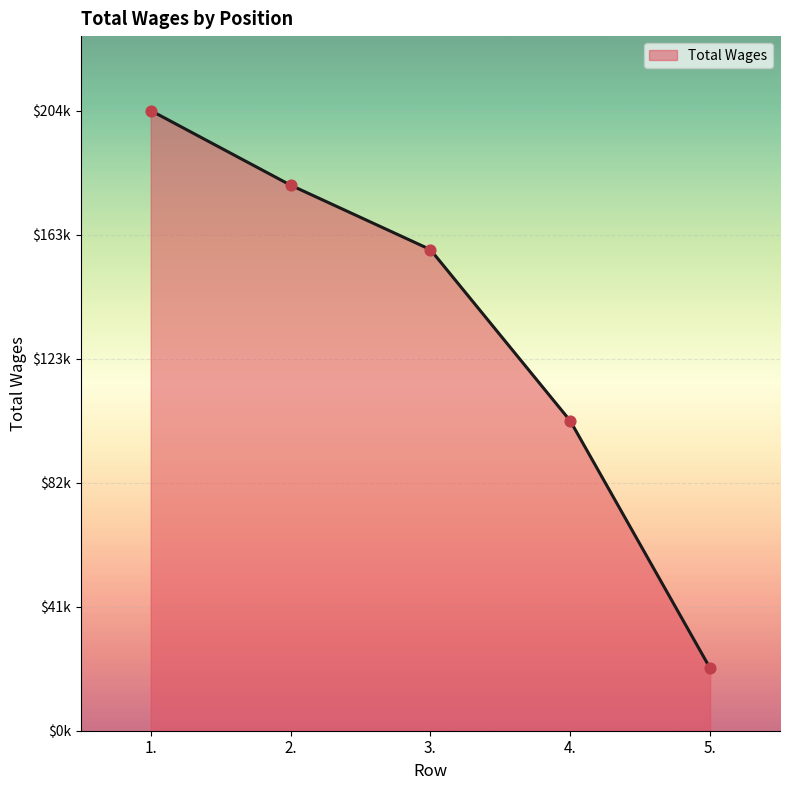

Does the chart have visible grid lines?

Yes